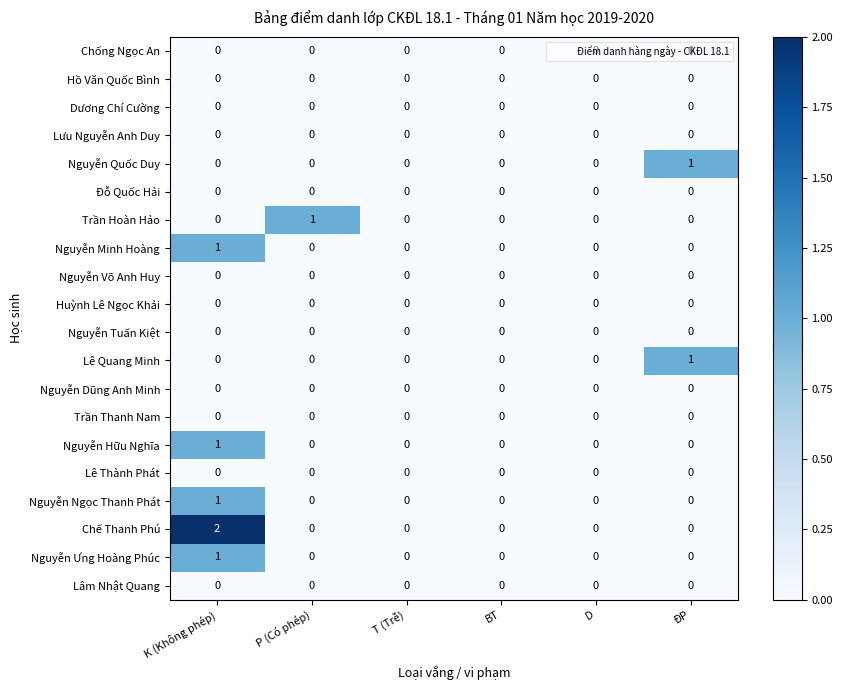

What is the total value across all series at ĐP?

2